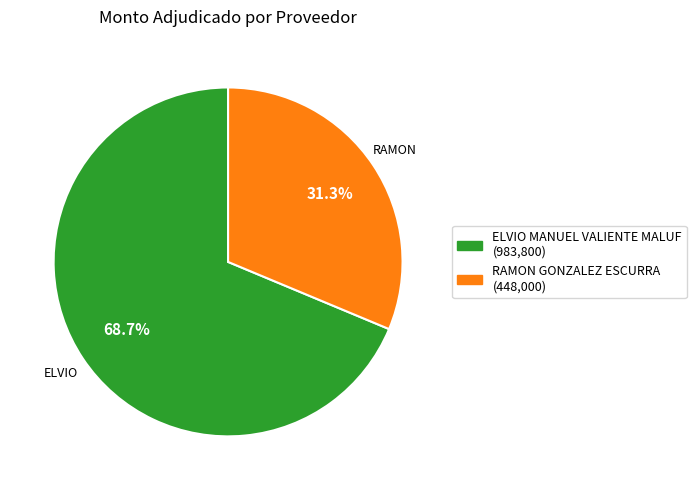

To the nearest percent, what is the combined percentage of RAMON GONZALEZ ESCURRA and ELVIO MANUEL VALIENTE MALUF?

100%